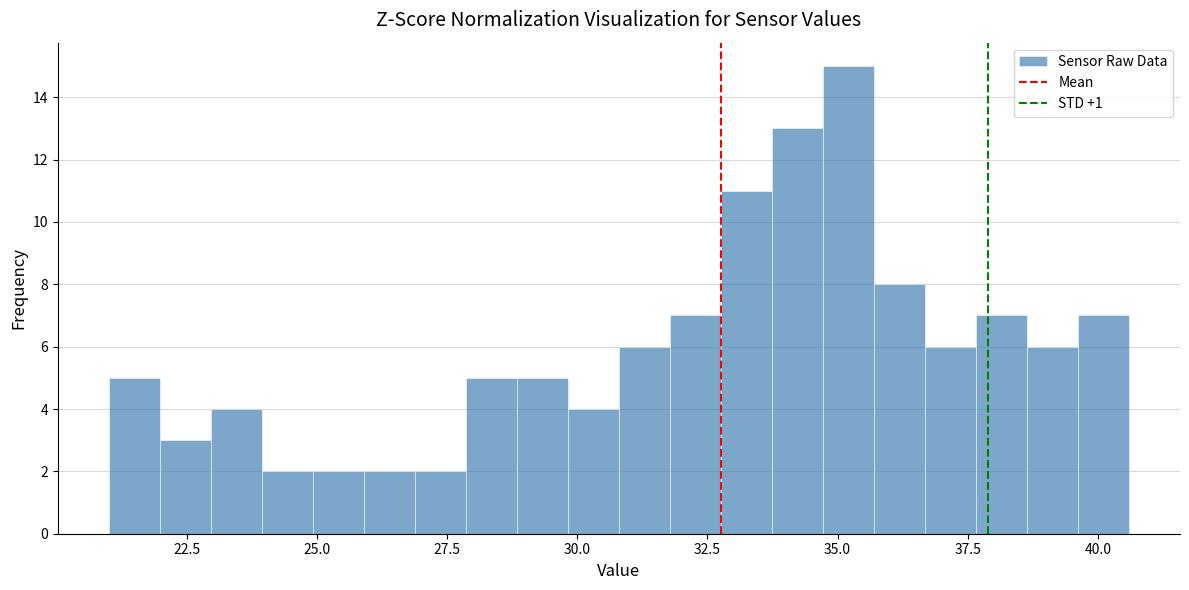

Read against the x-axis, roughly where is the centre of the tallest bar?

35.0